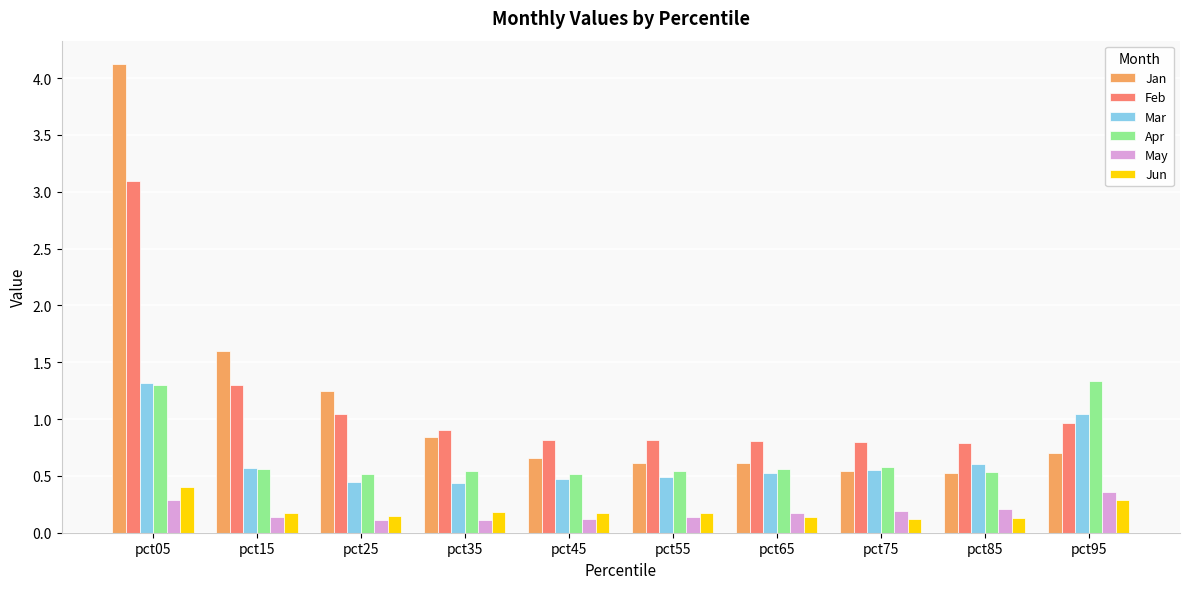

Count the number of data series in this chart.

6